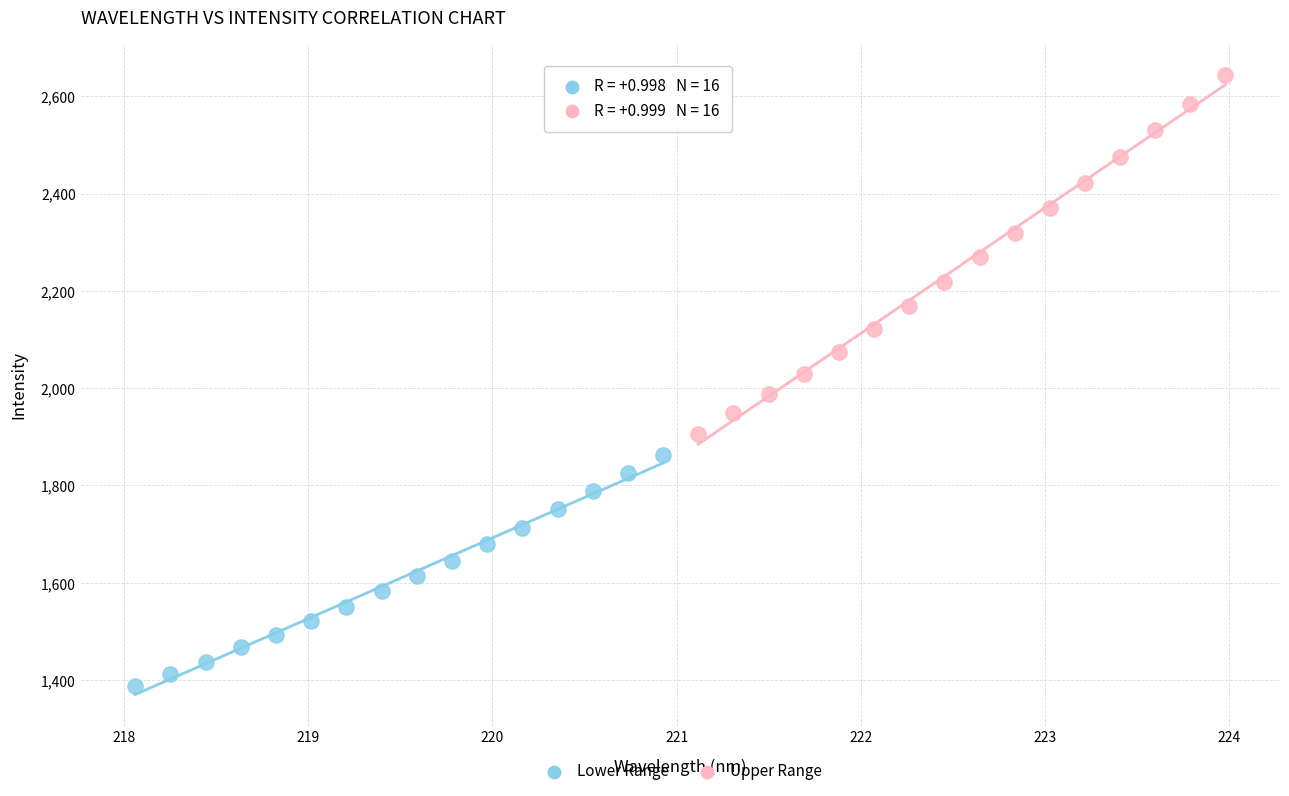

Which series reaches the maximum Y coordinate?

Upper Range